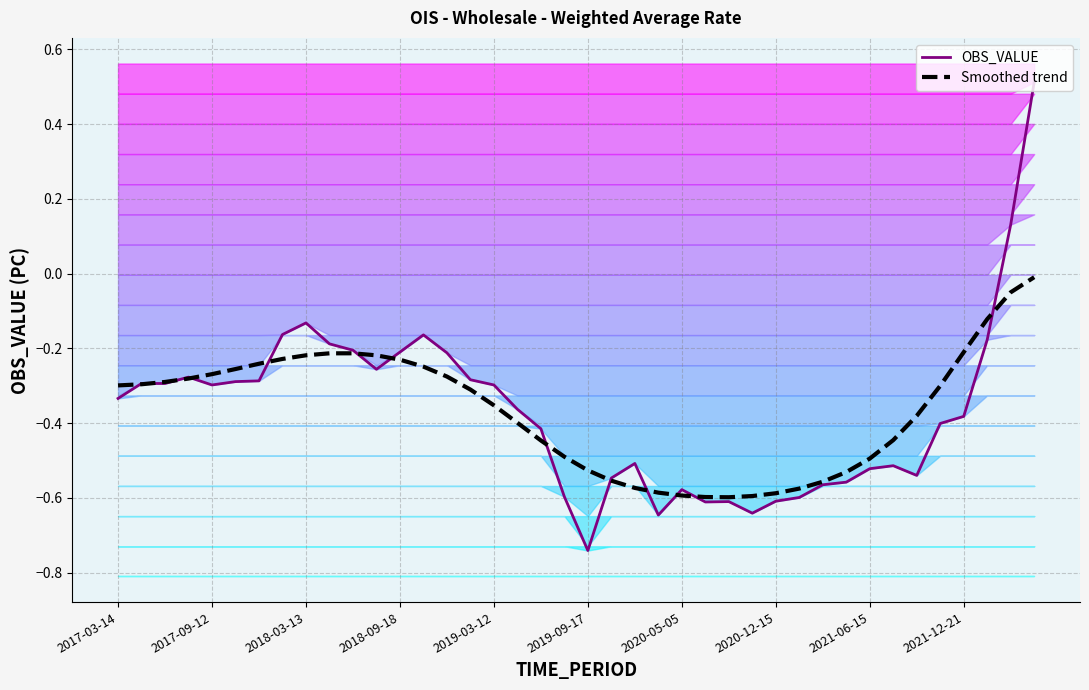

Reading left to right, transcribe all the data shown in this chart.

OBS_VALUE: -0.3	-0.3	-0.3	-0.3	-0.3	-0.3	-0.3	-0.2	-0.1	-0.2	-0.2	-0.3	-0.2	-0.2	-0.2	-0.3	-0.3	-0.4	-0.4	-0.6	-0.7	-0.5	-0.5	-0.6	-0.6	-0.6	-0.6	-0.6	-0.6	-0.6	-0.6	-0.6	-0.5	-0.5	-0.5	-0.4	-0.4	-0.2	0.1	0.5
Smoothed trend: -0.3	-0.3	-0.3	-0.3	-0.3	-0.3	-0.2	-0.2	-0.2	-0.2	-0.2	-0.2	-0.2	-0.2	-0.3	-0.3	-0.4	-0.4	-0.4	-0.5	-0.5	-0.6	-0.6	-0.6	-0.6	-0.6	-0.6	-0.6	-0.6	-0.6	-0.6	-0.5	-0.5	-0.4	-0.4	-0.3	-0.2	-0.1	-0.1	-0.0